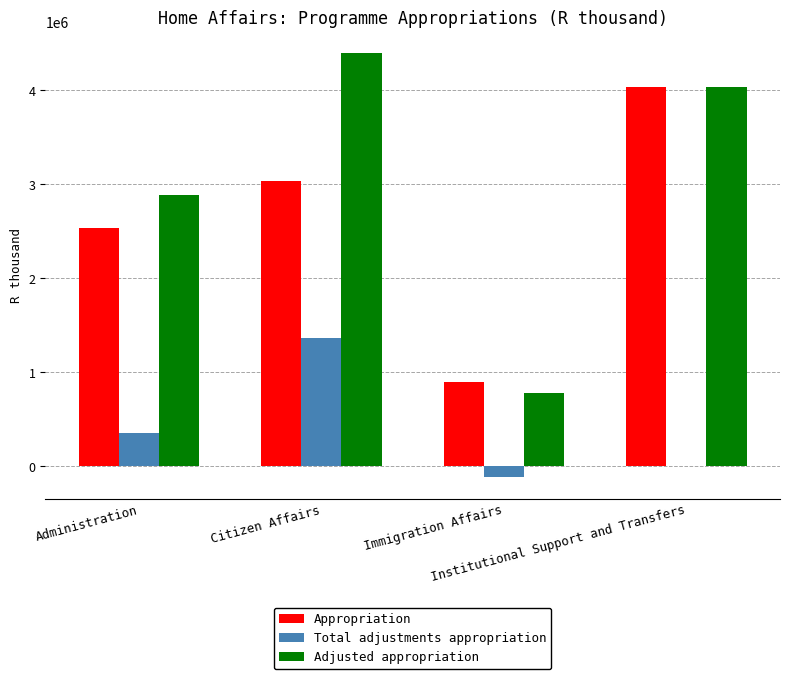

What is the sum of all Appropriation values?

10495471